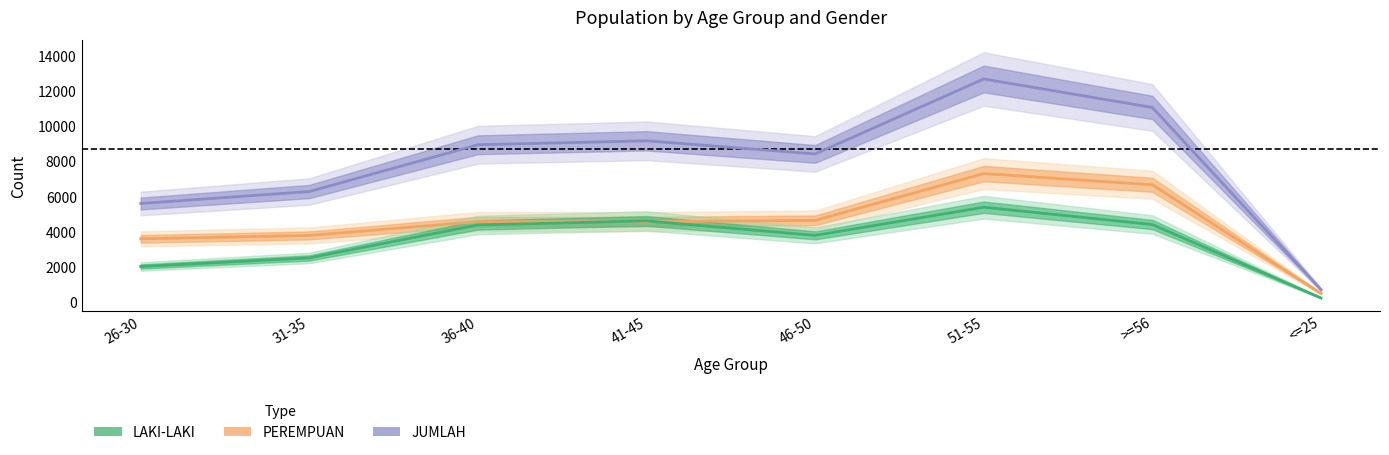

True or false: LAKI-LAKI and JUMLAH cross at least once.

False